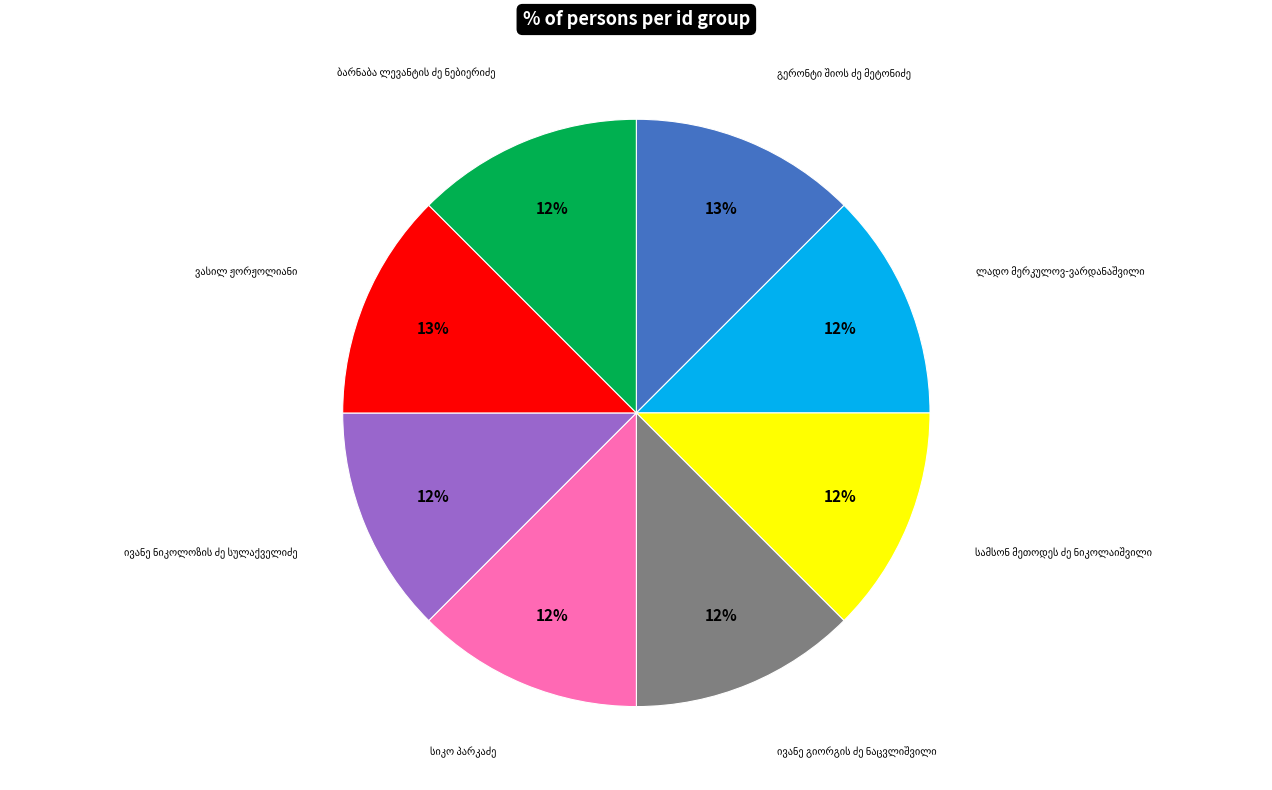

Does any single category account for the majority?

No